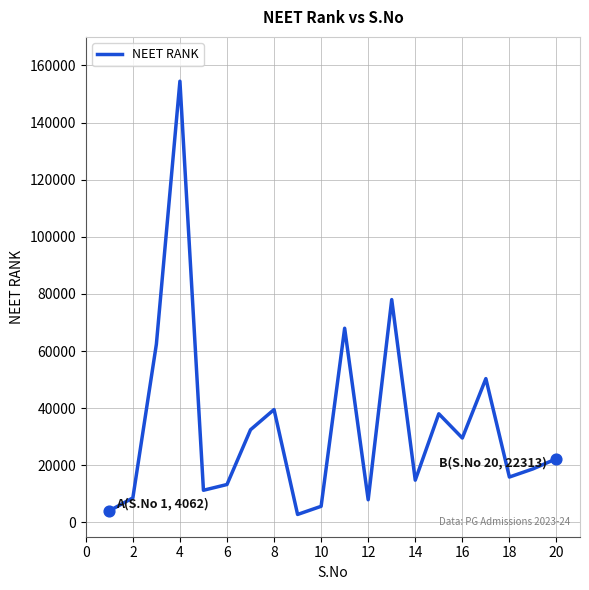

What is the maximum value shown in the chart?

154473